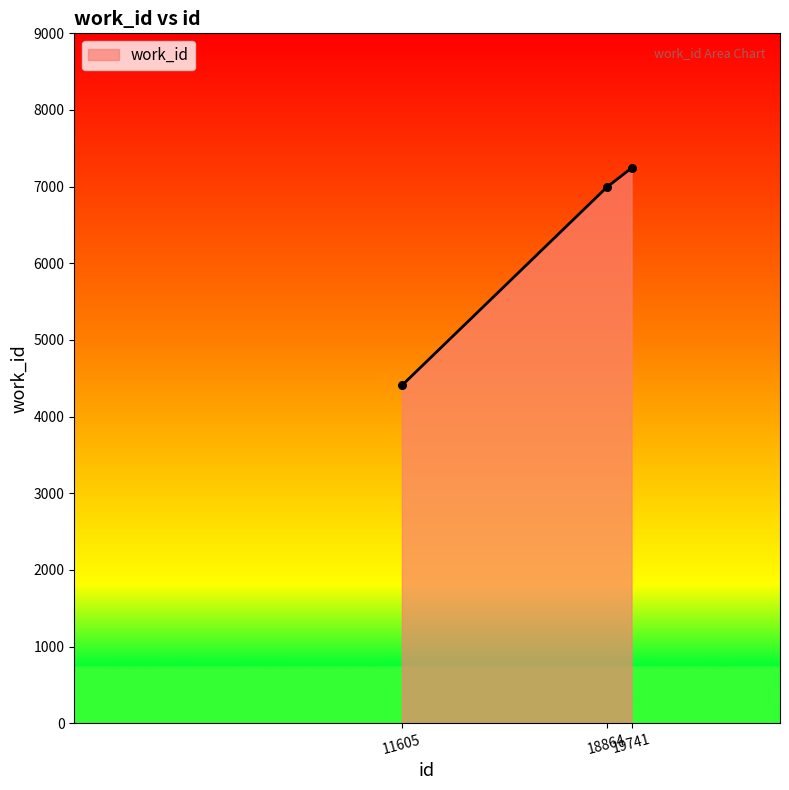

Between 18864 and 11605, which is larger?

18864